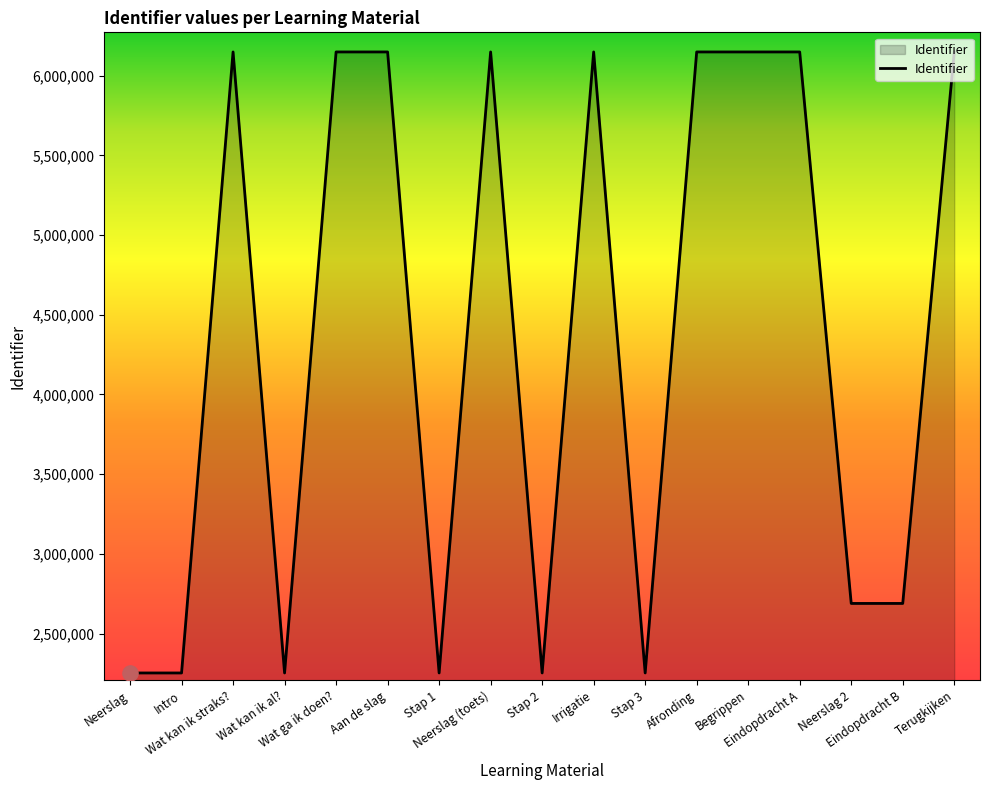

Which has a higher value, Eindopdracht B or Stap 1?

Eindopdracht B